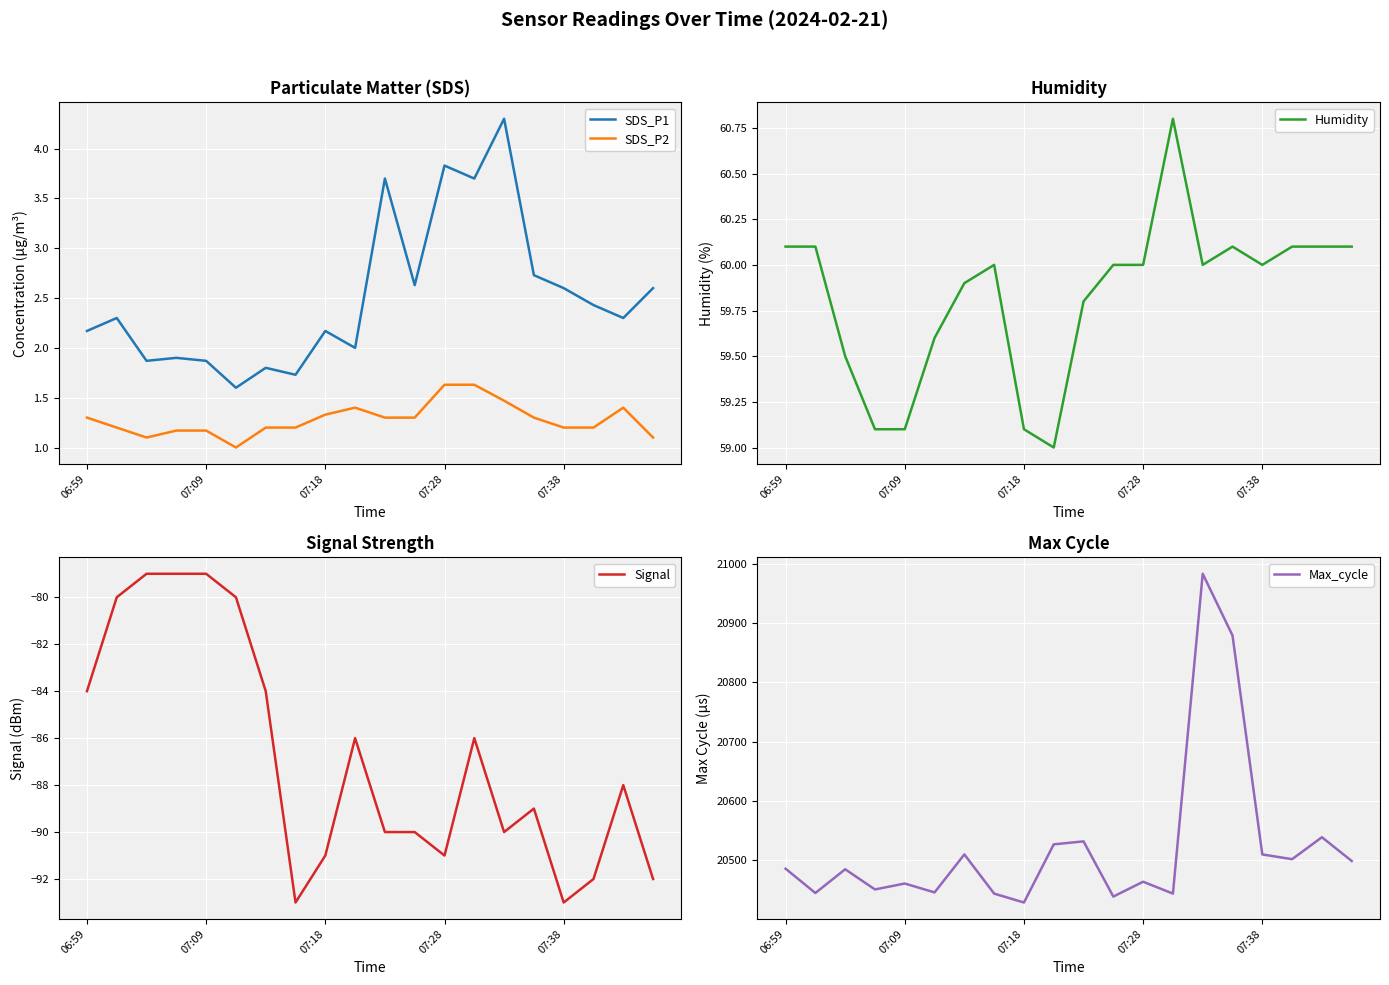

What is the difference between the Max_cycle values at 15 and 9?

352.0